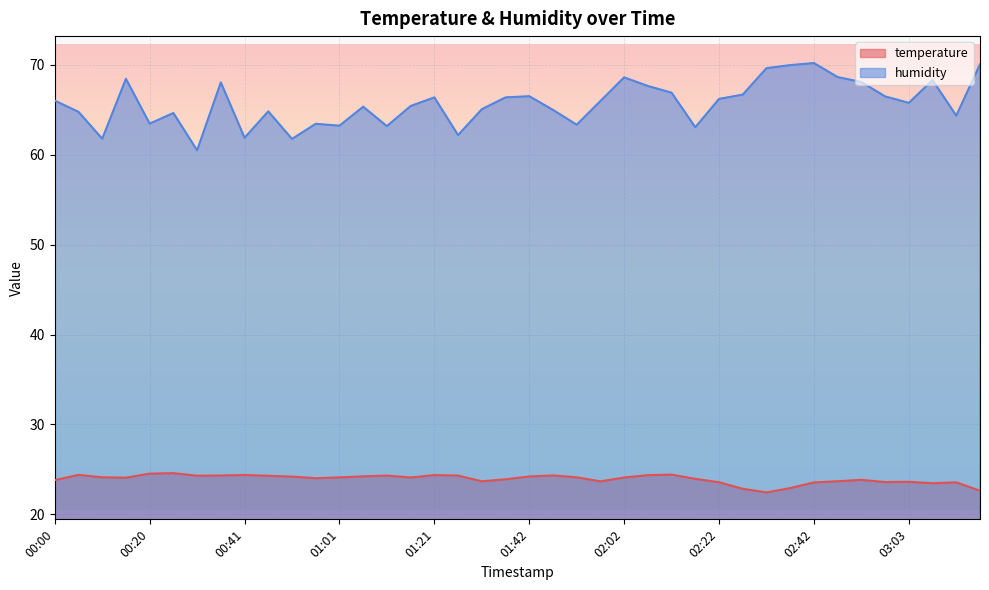

Reading left to right, what are all the values shown in this chart?

temperature: 00:00=23.8	00:05=24.4	00:10=24.1	00:15=24.1	00:20=24.5	00:25=24.6	00:31=24.3	00:36=24.3	00:41=24.4	00:46=24.3	00:51=24.2	00:56=24.0	01:01=24.1	01:06=24.2	01:11=24.3	01:16=24.1	01:21=24.4	01:26=24.3	01:32=23.7	01:37=23.9	01:42=24.2	01:47=24.3	01:52=24.1	01:57=23.7	02:02=24.1	02:07=24.4	02:12=24.4	02:17=23.9	02:22=23.6	02:27=22.8	02:32=22.4	02:37=22.9	02:42=23.5	02:47=23.7	02:53=23.8	02:58=23.6	03:03=23.6	03:08=23.4	03:13=23.6	03:18=22.6
humidity: 00:00=66.0	00:05=64.8	00:10=61.8	00:15=68.5	00:20=63.5	00:25=64.7	00:31=60.5	00:36=68.1	00:41=61.9	00:46=64.8	00:51=61.8	00:56=63.5	01:01=63.2	01:06=65.3	01:11=63.2	01:16=65.4	01:21=66.4	01:26=62.2	01:32=65.1	01:37=66.4	01:42=66.5	01:47=65.0	01:52=63.4	01:57=66.0	02:02=68.6	02:07=67.7	02:12=66.9	02:17=63.1	02:22=66.2	02:27=66.7	02:32=69.6	02:37=70.0	02:42=70.2	02:47=68.7	02:53=68.1	02:58=66.5	03:03=65.8	03:08=68.3	03:13=64.4	03:18=70.1